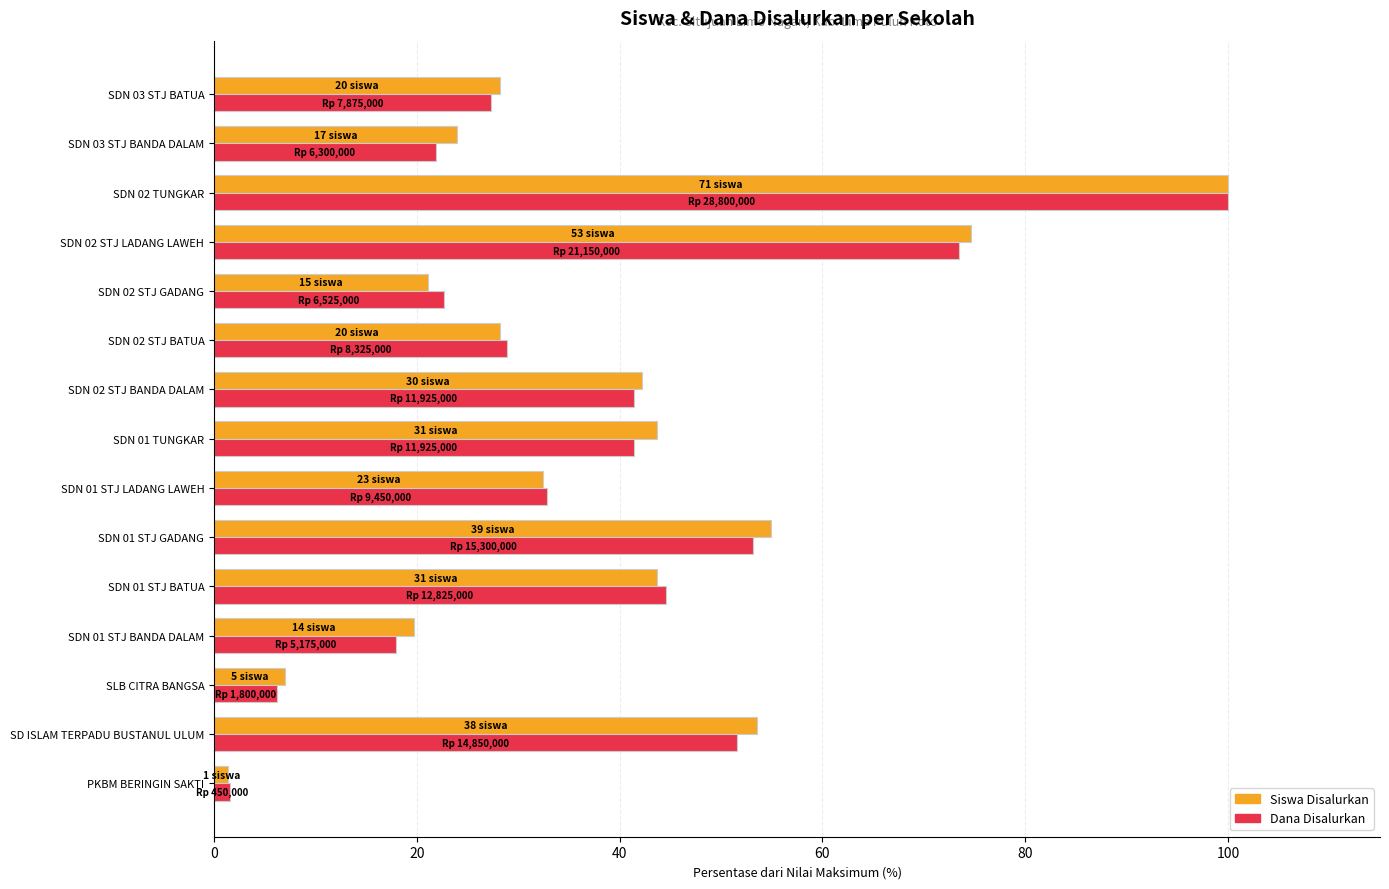

True or false: Siswa Disalurkan has a value of 53.5 at SD ISLAM TERPADU BUSTANUL ULUM.

True